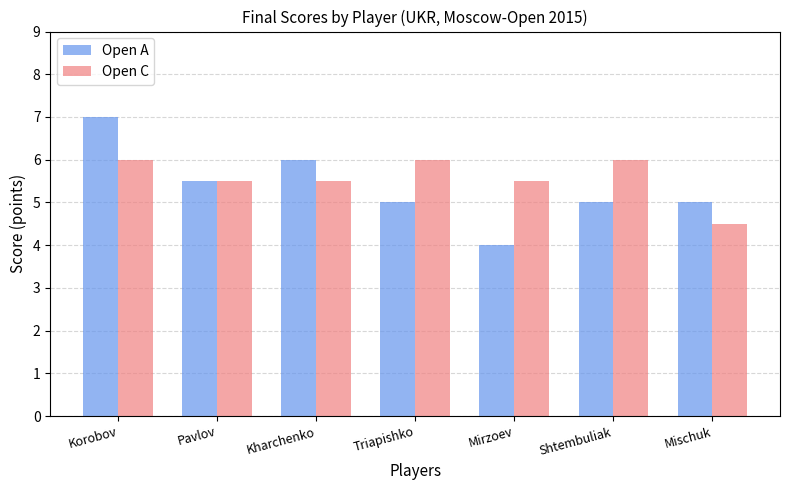

Rank the series at Korobov from highest to lowest value.

Open A, Open C